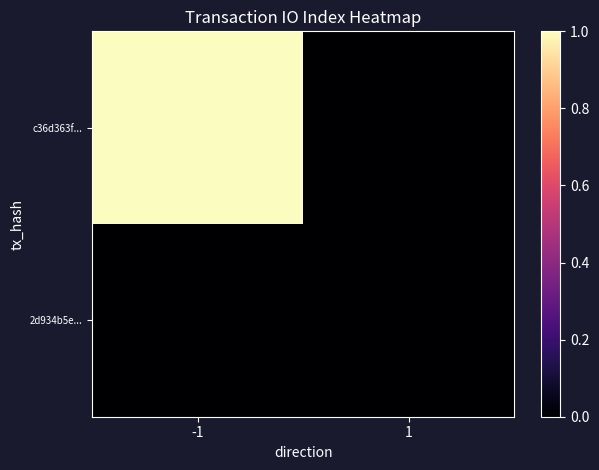

Which label corresponds to the smallest value in the chart?

1